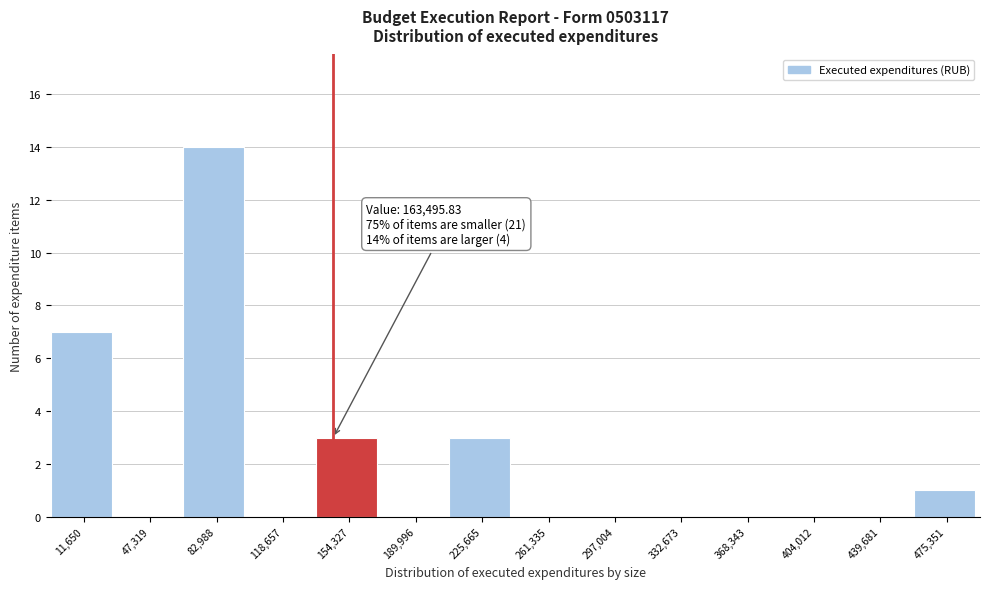

Reading right to left, what are all the values shown in this chart?

475,351=1	439,681=0	404,012=0	368,343=0	332,673=0	297,004=0	261,335=0	225,665=3	189,996=0	154,327=3	118,657=0	82,988=14	47,319=0	11,650=7